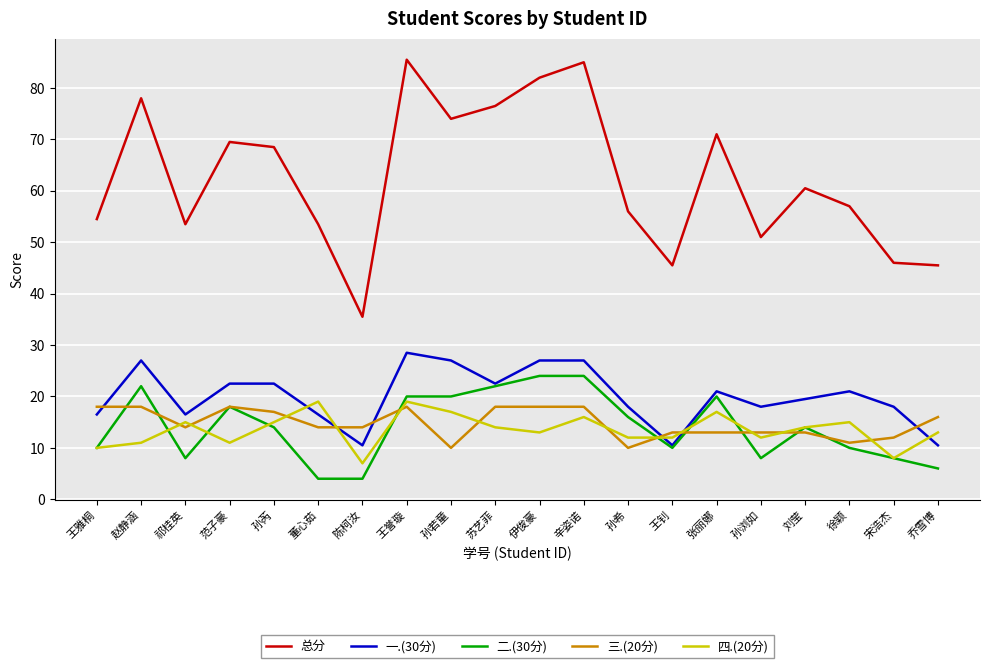

Count the number of categories in the chart.

20